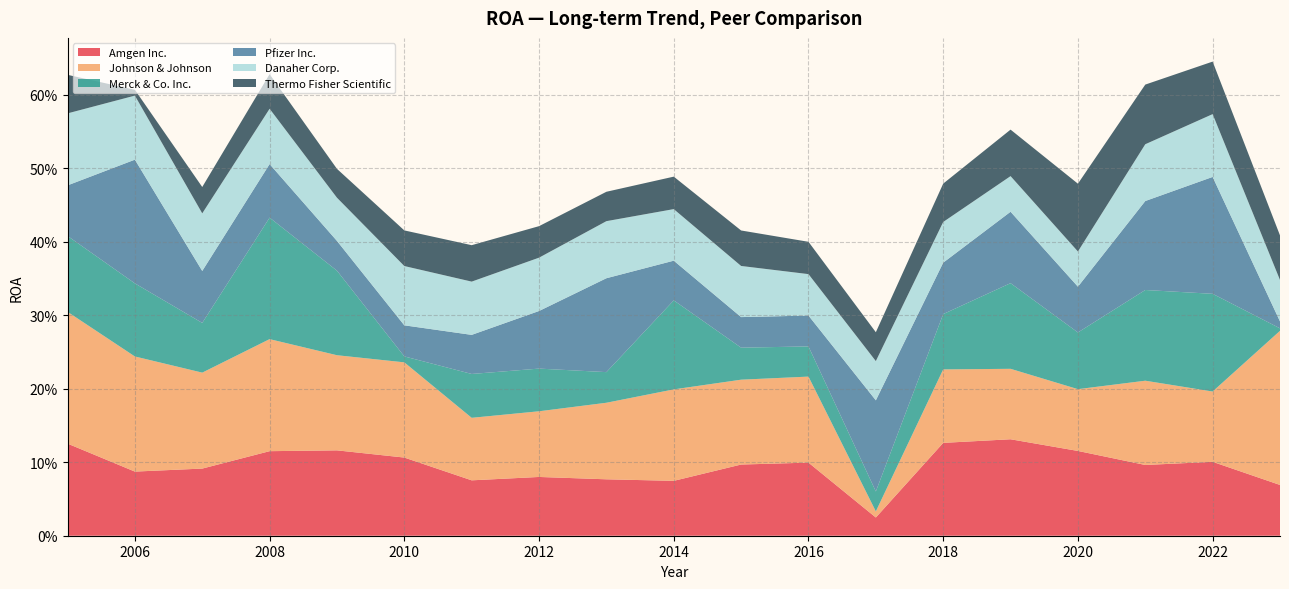

Reading right to left, list all the values displayed in this chart.

Amgen Inc.: 0.1	0.1	0.0	0.1	0.1	0.1	0.1	0.1	0.1	0.1	0.1	0.1	0.1	0.1	0.1	0.1	0.1	0.1	0.1
Johnson & Johnson: 0.1	0.2	0.0	0.1	0.1	0.1	0.1	0.1	0.1	0.1	0.2	0.2	0.2	0.1	0.1	0.1	0.2	0.2	0.2
Merck & Co. Inc.: 0.0	0.1	0.0	0.1	0.1	0.1	0.0	0.0	0.1	0.1	0.1	0.1	0.2	0.1	0.1	0.0	0.1	0.1	0.2
Pfizer Inc.: 0.0	0.2	0.1	0.1	0.1	0.1	0.0	0.0	0.1	0.1	0.1	0.2	0.1	0.1	0.0	0.0	0.1	0.2	0.1
Danaher Corp.: 0.1	0.1	0.1	0.1	0.0	0.1	0.1	0.1	0.1	0.1	0.1	0.1	0.1	0.1	0.1	0.1	0.1	0.1	0.1
Thermo Fisher Scientific Inc.: 0.1	0.1	0.0	0.1	0.1	0.1	0.0	0.0	0.0	0.0	0.1	0.0	0.0	0.0	0.0	0.0	0.1	0.0	0.0